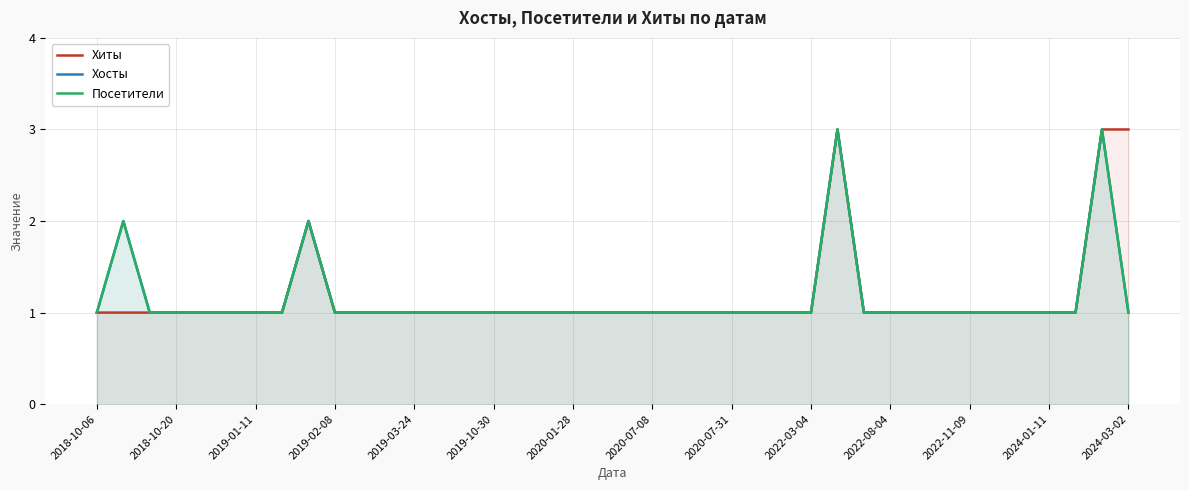

Reading left to right, transcribe all the data shown in this chart.

Хиты: 1	1	1	1	1	1	1	1	2	1	1	1	1	1	1	1	1	1	1	1	1	1	1	1	1	1	1	1	3	1	1	1	1	1	1	1	1	1	3	3
Хосты: 1	2	1	1	1	1	1	1	2	1	1	1	1	1	1	1	1	1	1	1	1	1	1	1	1	1	1	1	3	1	1	1	1	1	1	1	1	1	3	1
Посетители: 1	2	1	1	1	1	1	1	2	1	1	1	1	1	1	1	1	1	1	1	1	1	1	1	1	1	1	1	3	1	1	1	1	1	1	1	1	1	3	1